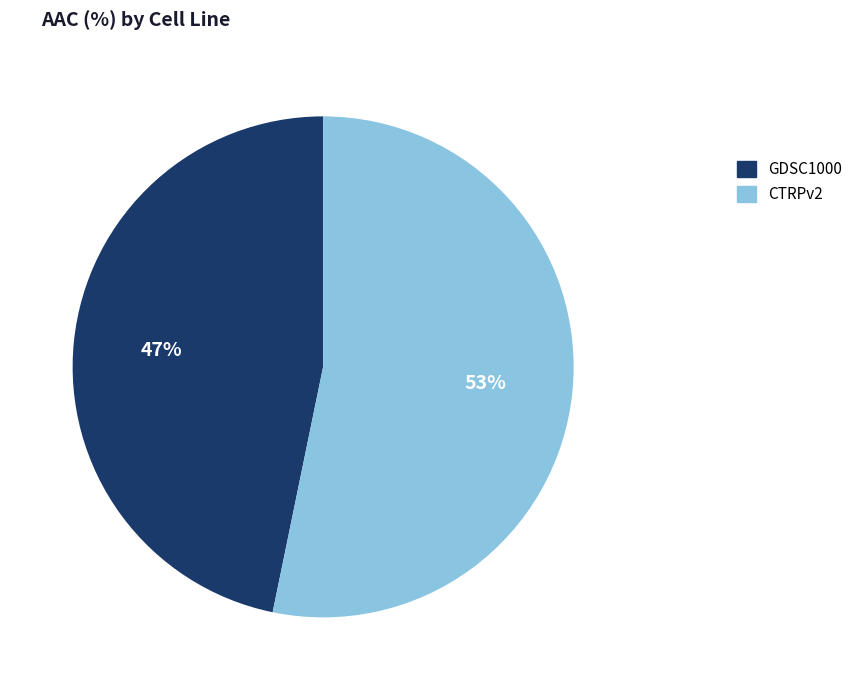

Which has a higher value, CTRPv2 or GDSC1000?

CTRPv2